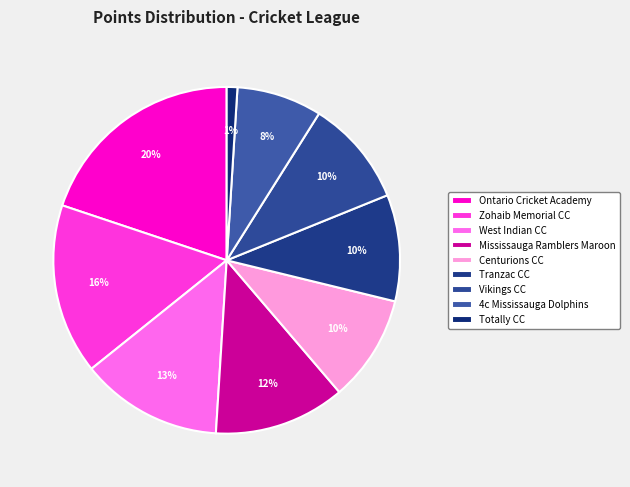

What percentage is NOT represented by 4c Mississauga Dolphins?

92.1%